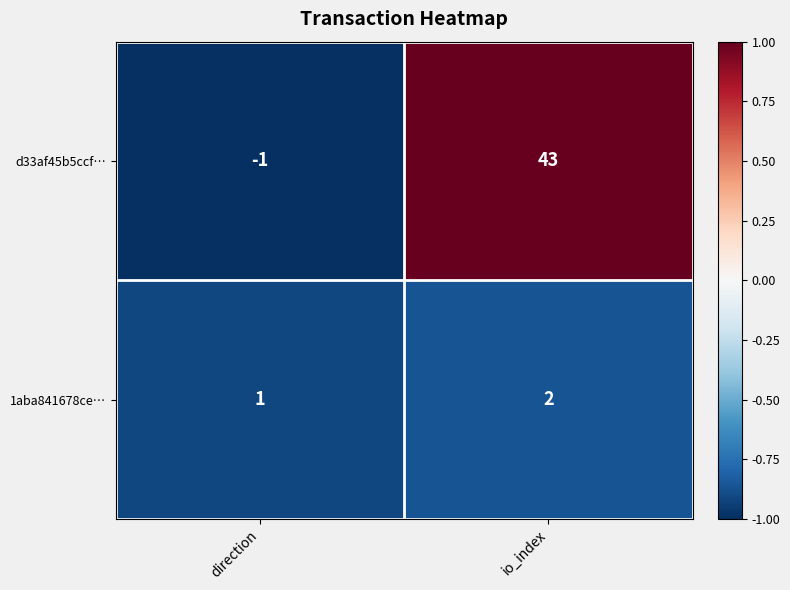

Reading left to right, extract all data points from this chart.

d33af45b5ccf…: -1	43
1aba841678ce…: 1	2